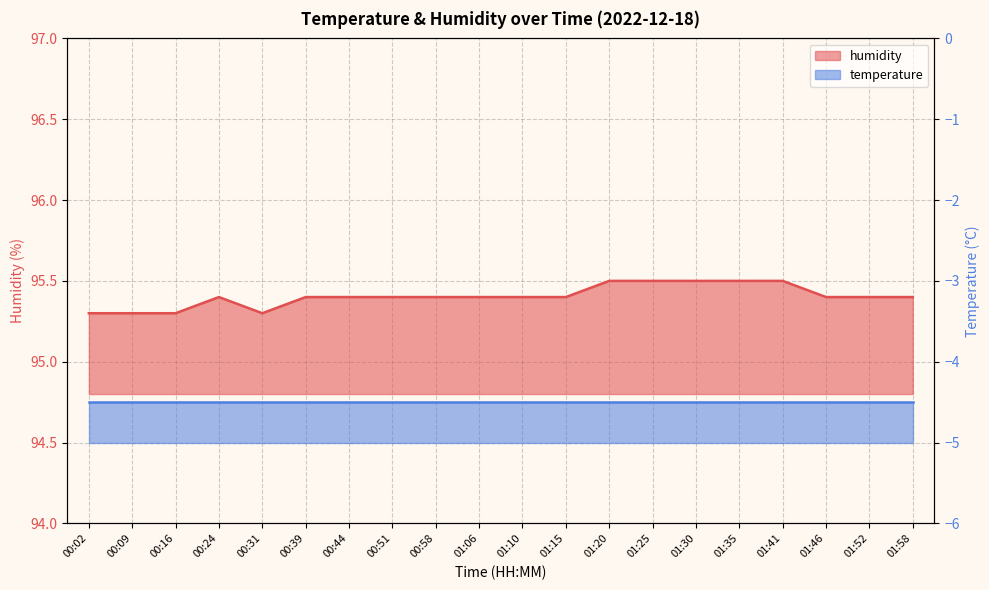

What is the label of the 4th point from the right?

01:41